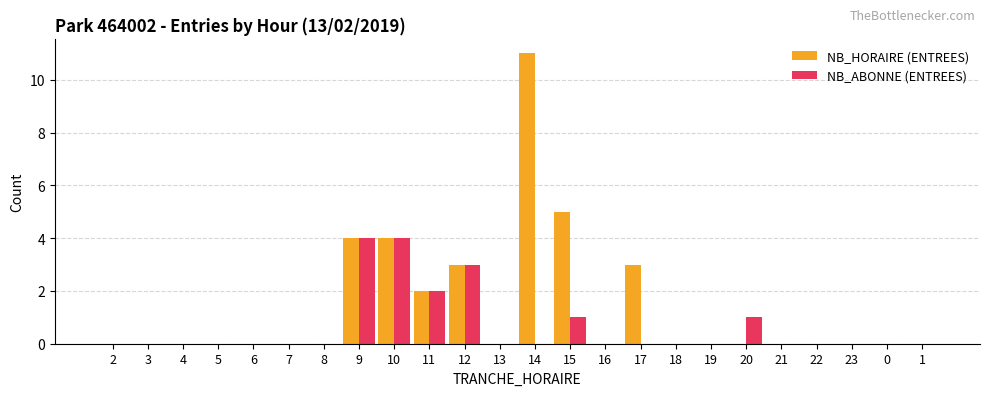

At which category does the chart reach its peak across all series?

14